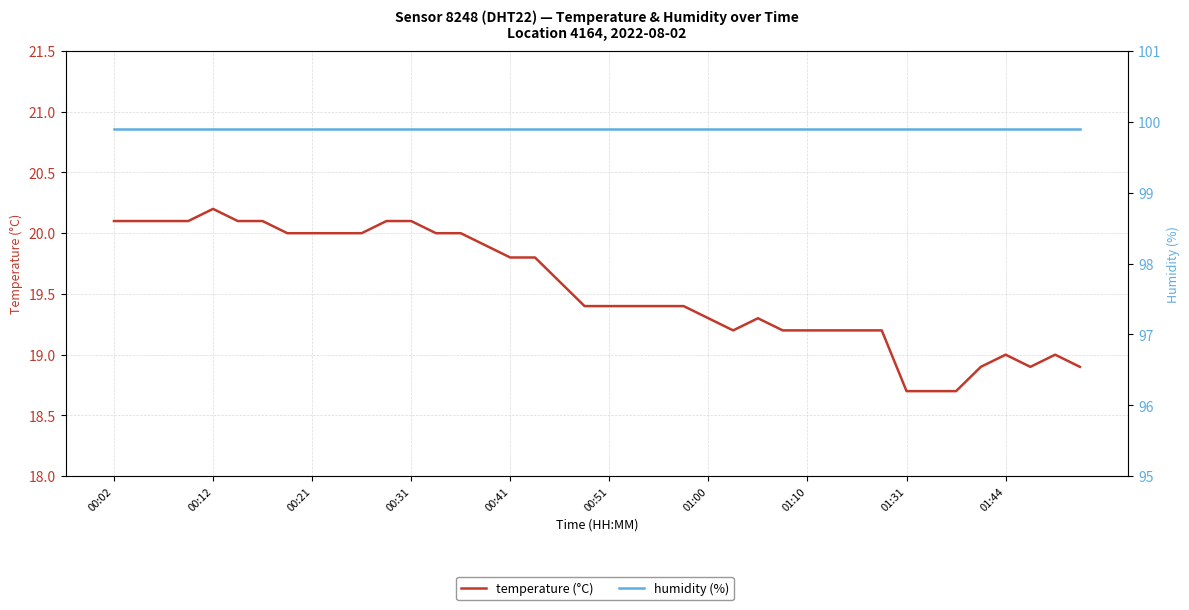

Which series has the widest spread of values?

temperature (°C)